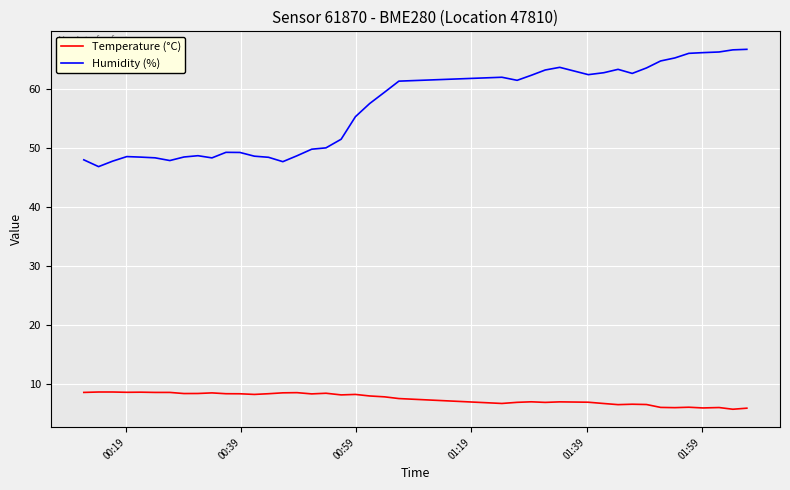

List the series in order of their peak value, highest first.

Humidity (%), Temperature (°C)